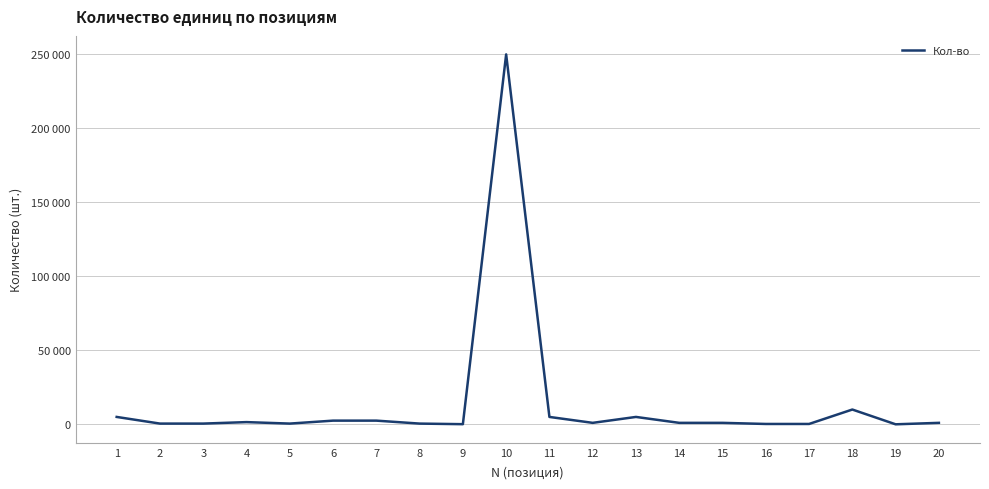

Rank the categories by value from highest to lowest.

10, 18, 1, 11, 13, 6, 7, 4, 12, 14, 15, 20, 2, 3, 5, 8, 16, 17, 9, 19